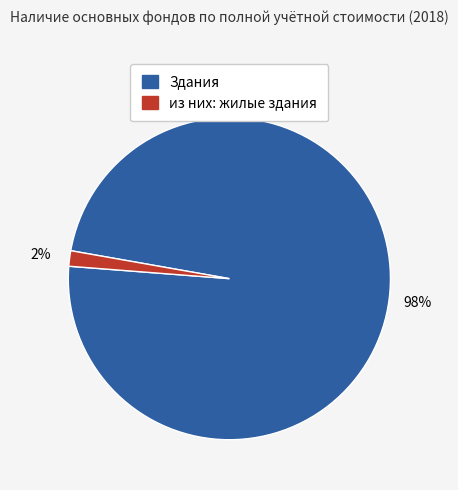

True or false: Здания accounts for 93% of the total.

False